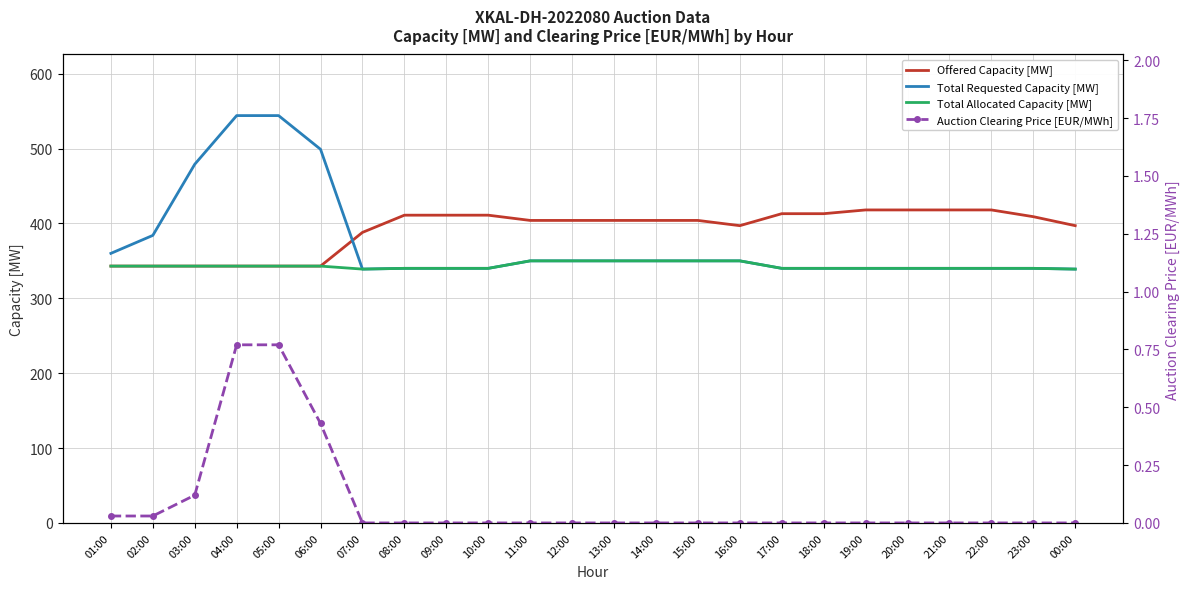

Is the value of Offered Capacity [MW] at 11:00 greater than the value of Auction Clearing Price [EUR/MWh] at 20:00?

Yes